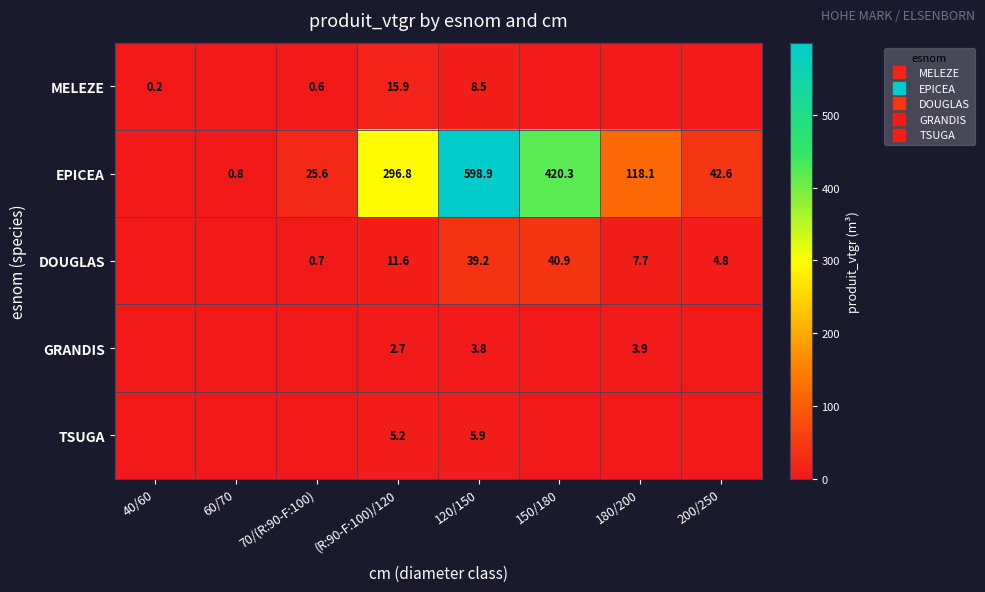

What is the difference between the second highest and minimum values in the EPICEA series?

420.3